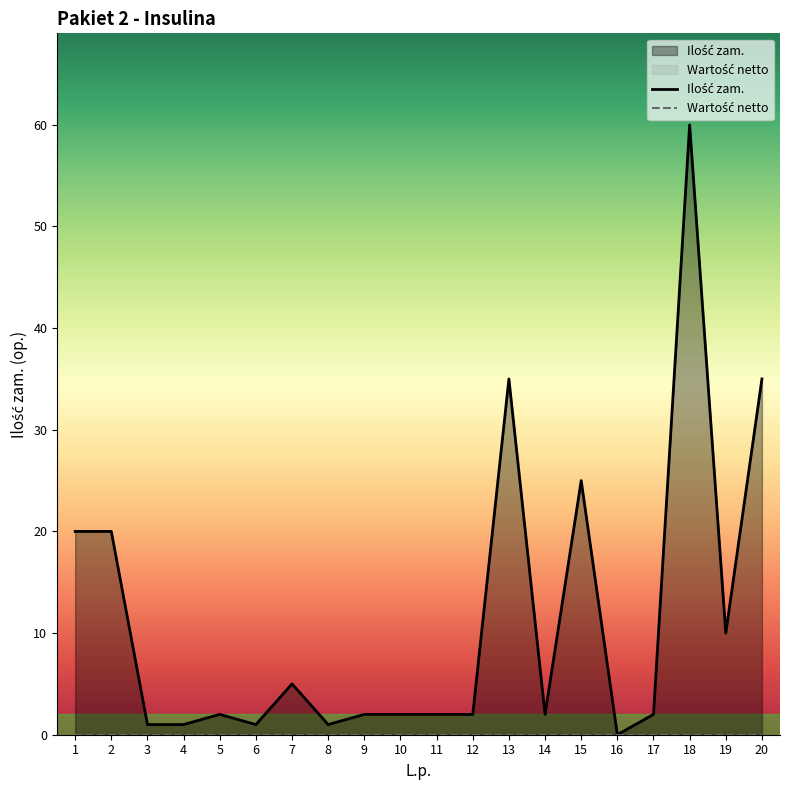

What is the difference between the values at 13 and 19?

25